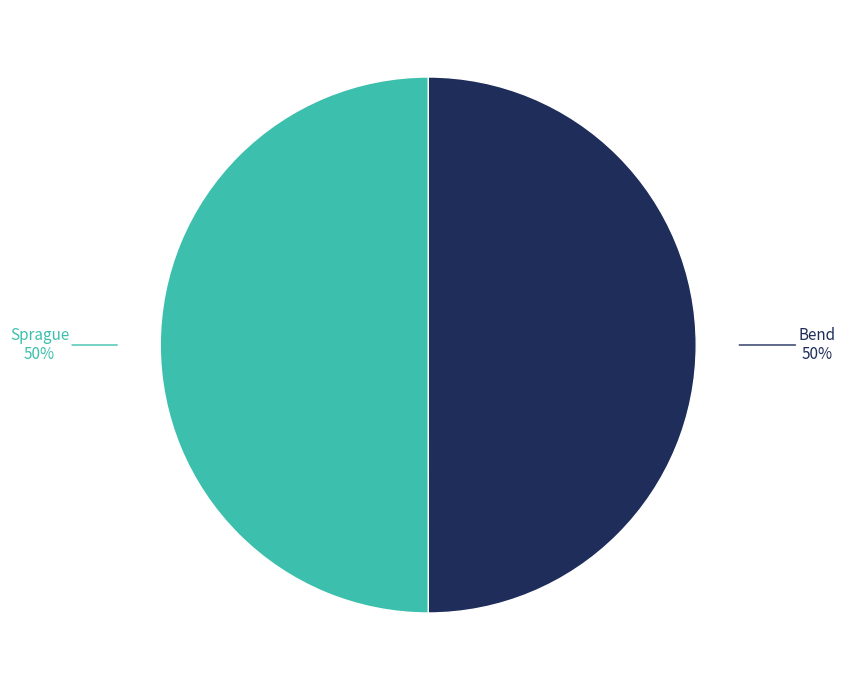

To the nearest percent, what is the average slice percentage?

50%